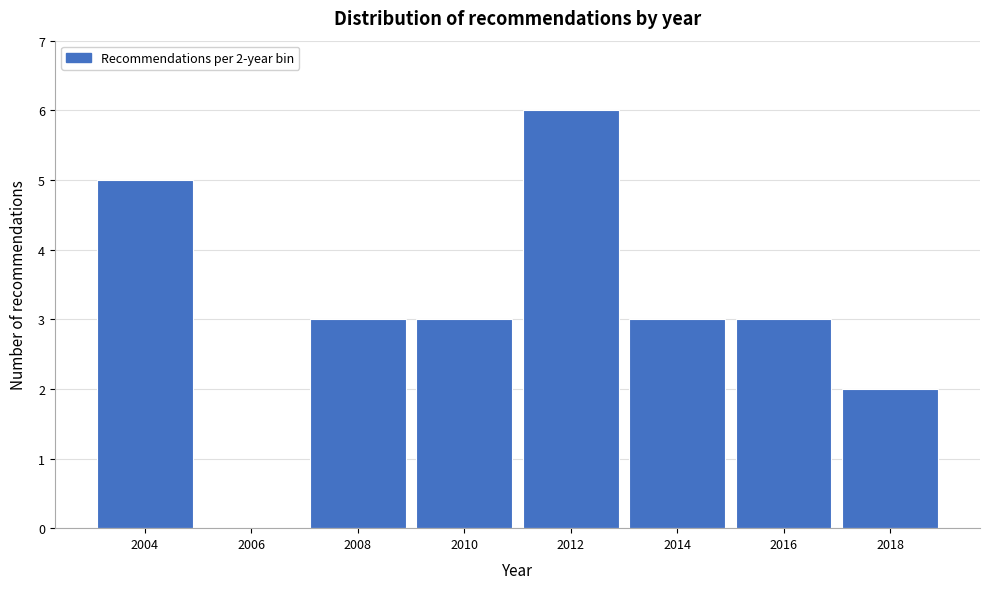

Reading left to right, list all the values displayed in this chart.

2004=5	2006=0	2008=3	2010=3	2012=6	2014=3	2016=3	2018=2